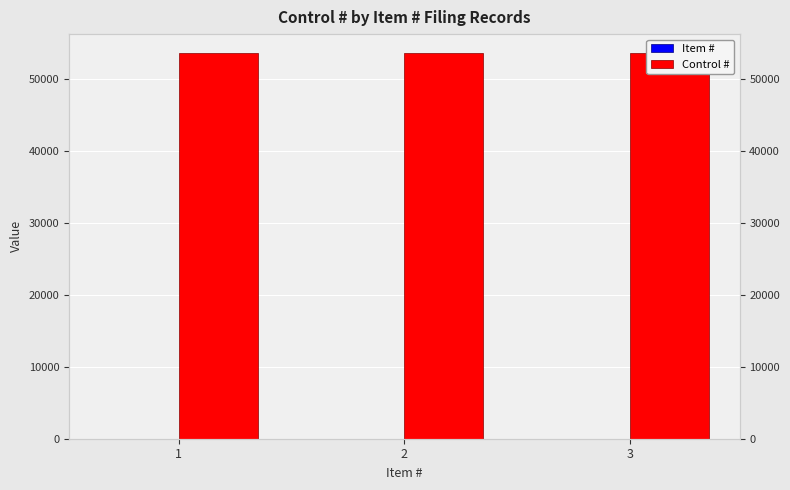

The Item # series shows 2 at 2. True or false?

True